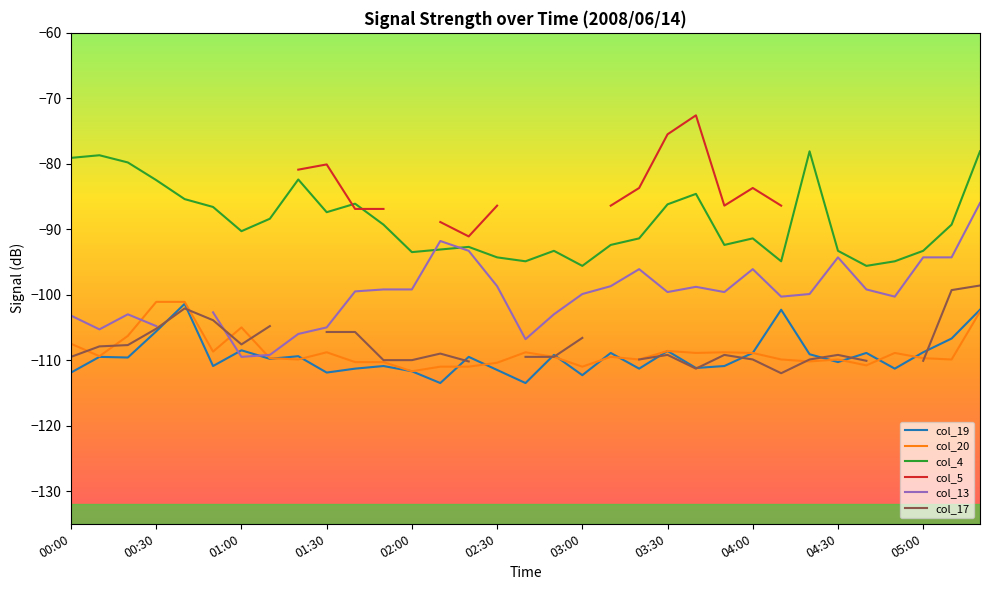

What is the label of the 27th point from the left?

26